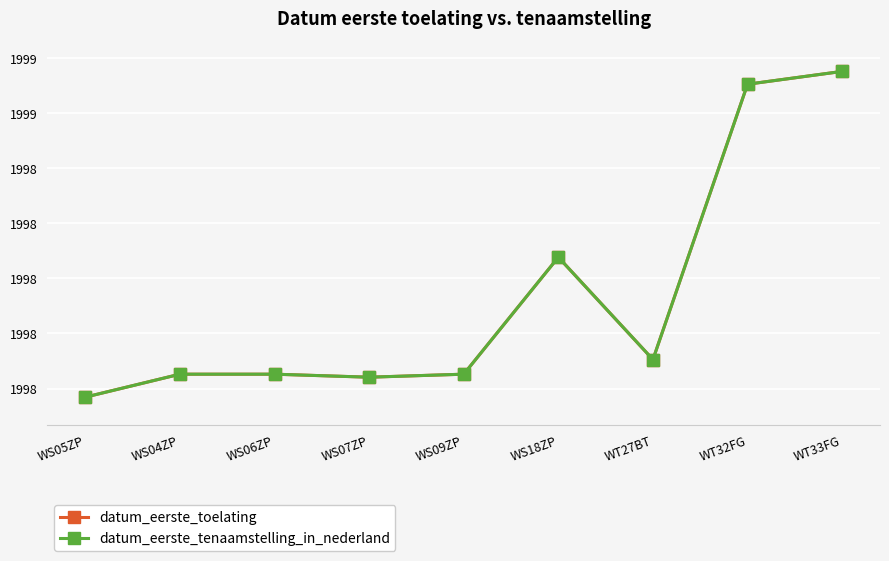

What is the label of the 9th point from the right?

WS05ZP